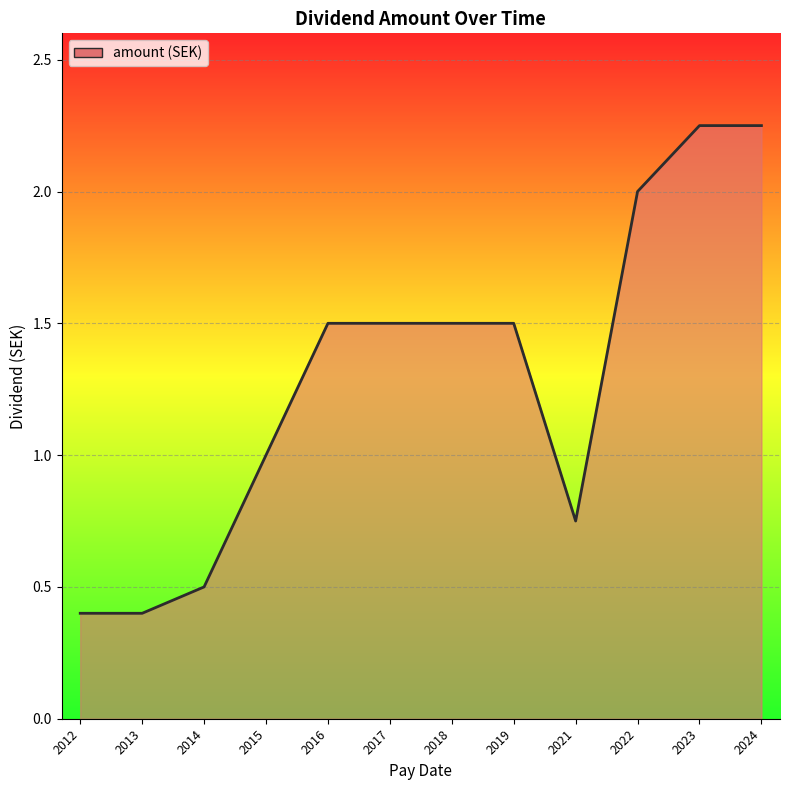

What is the minimum value shown in the chart?

0.4